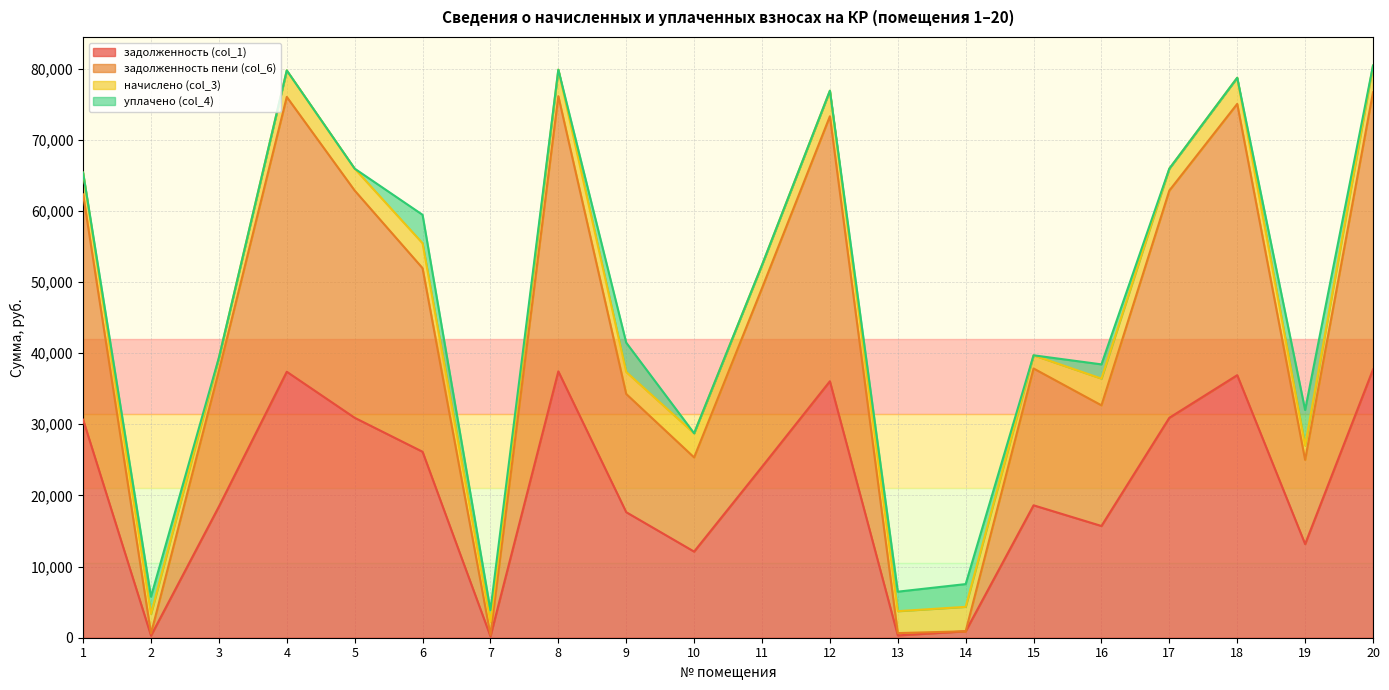

Rank the categories by задолженность пени (col_6) value from lowest to highest.

7, 2, 13, 14, 19, 10, 16, 9, 3, 15, 11, 6, 1, 5, 17, 12, 18, 4, 8, 20